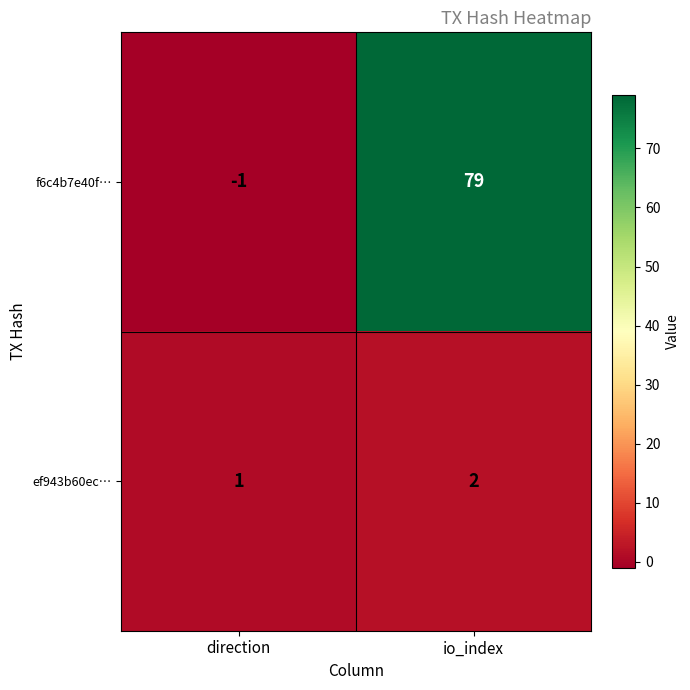

What is the greatest value displayed?

79